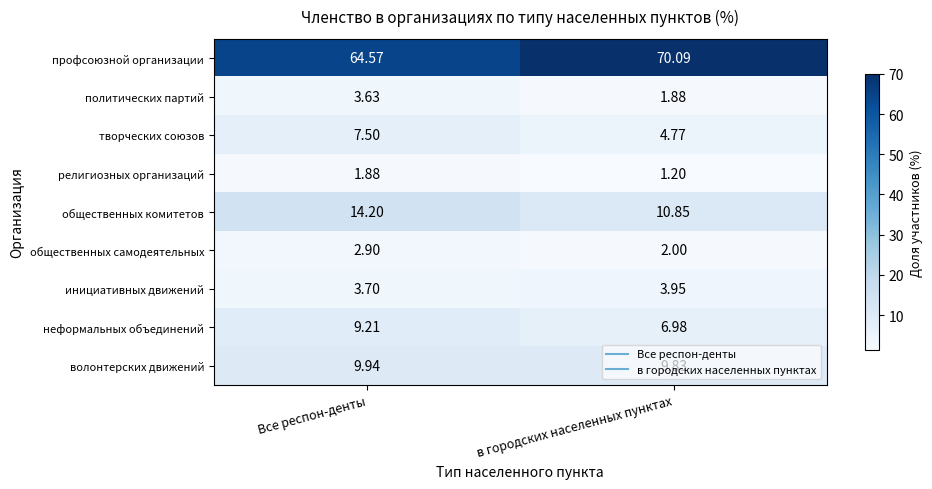

Which category has the lowest value in the творческих союзов series?

в городских населенных пунктах